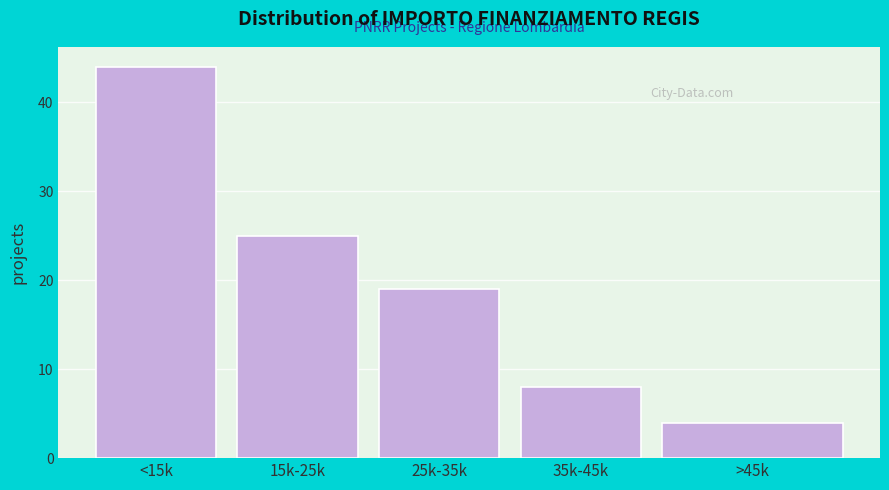

Reading right to left, list all the values displayed in this chart.

>45k=4	35k-45k=8	25k-35k=19	15k-25k=25	<15k=44